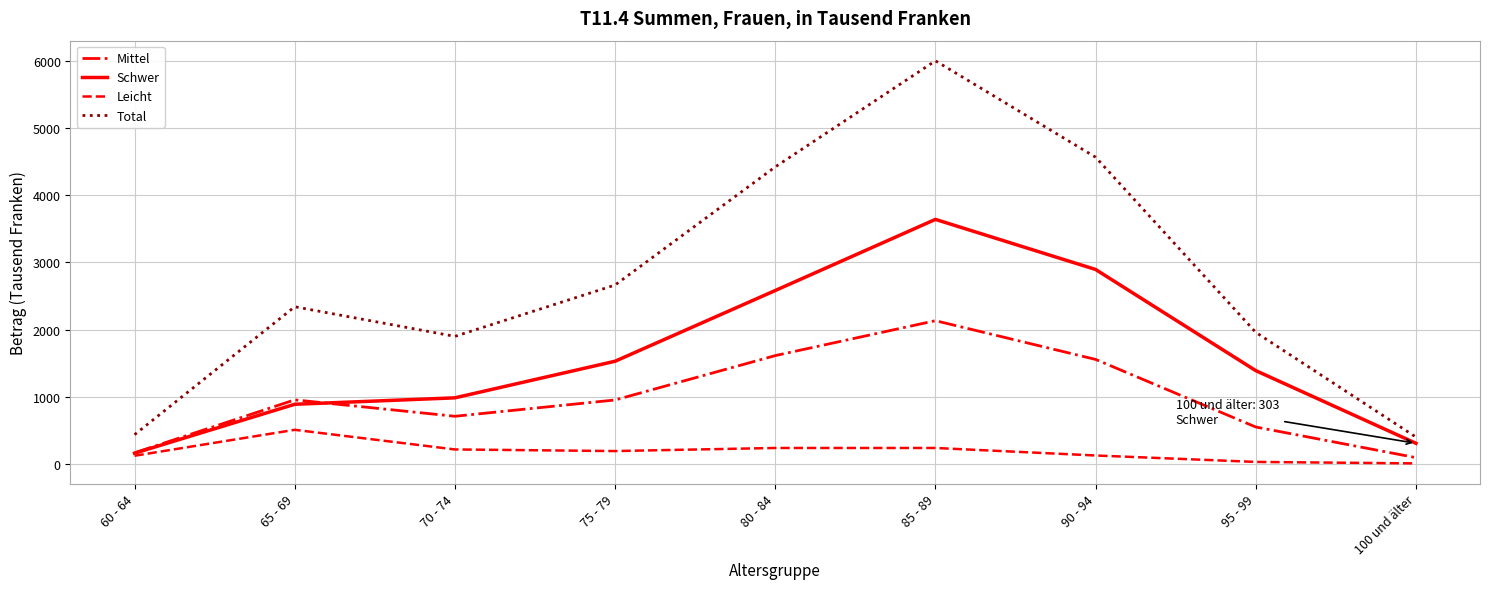

Which series has the largest range (max minus min)?

Total